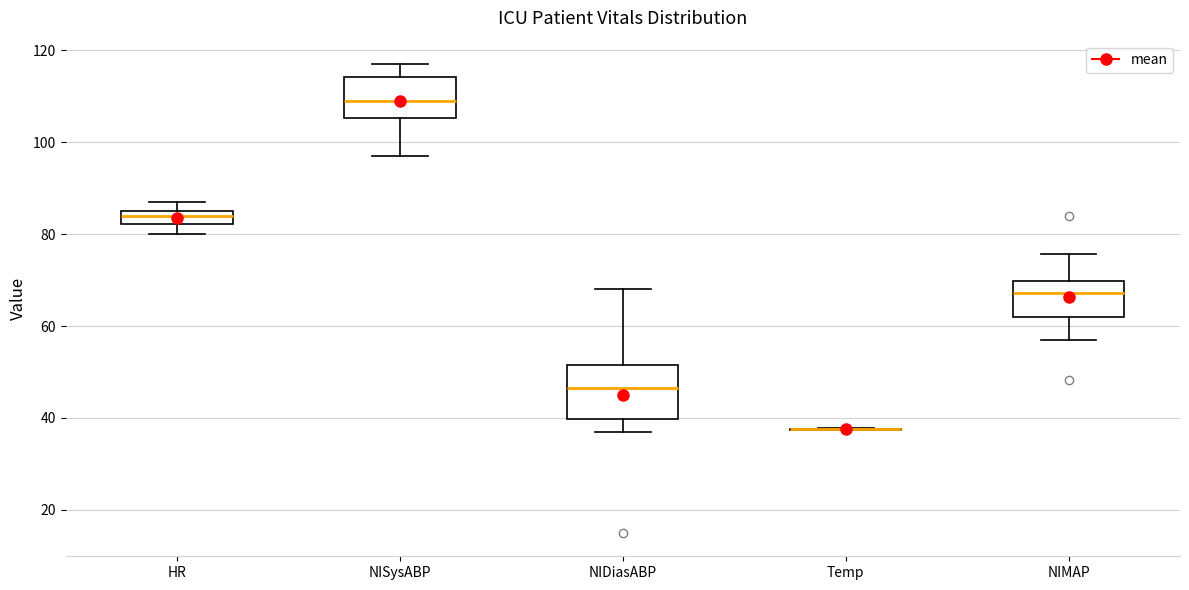

Which box is the tallest, from its lower edge to its upper edge?

NIDiasABP